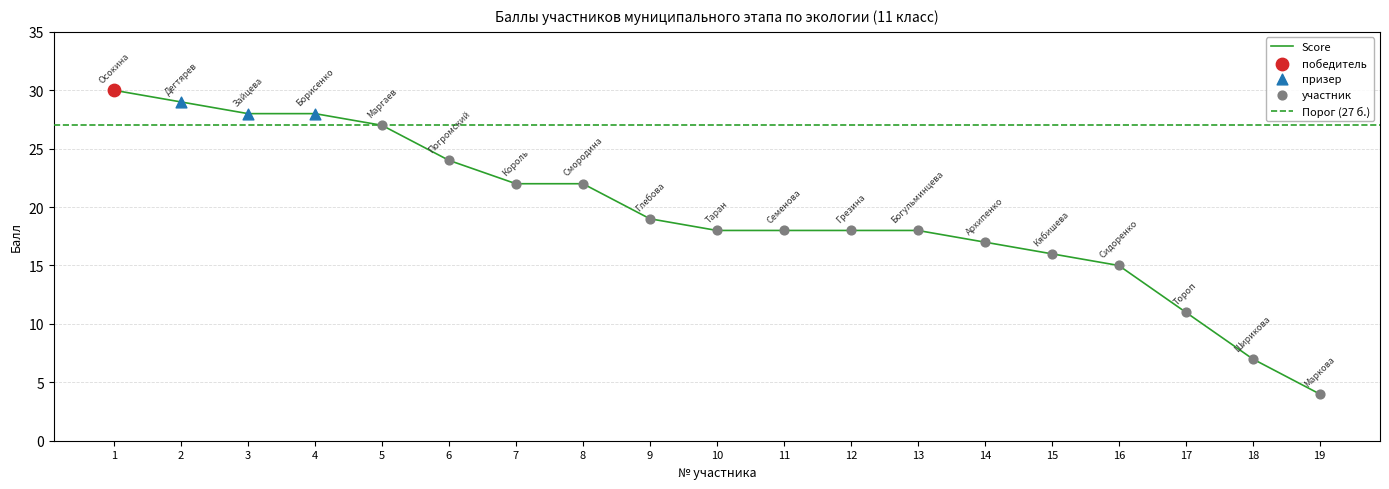

What is the change in value from 3 to 12?

-10